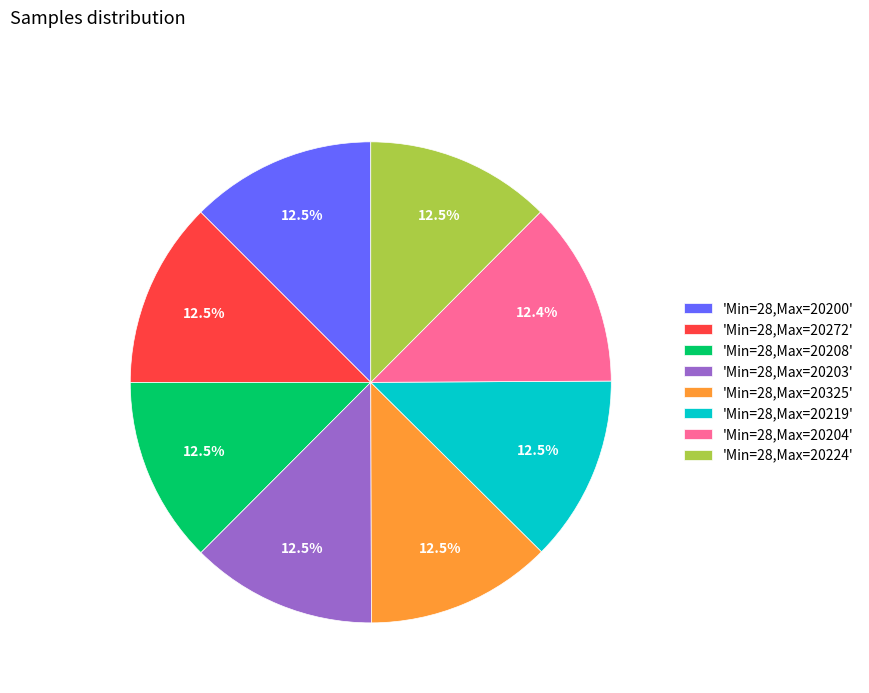

Is the sum of 'Min=28,Max=20325' and 'Min=28,Max=20224' greater than half?

No